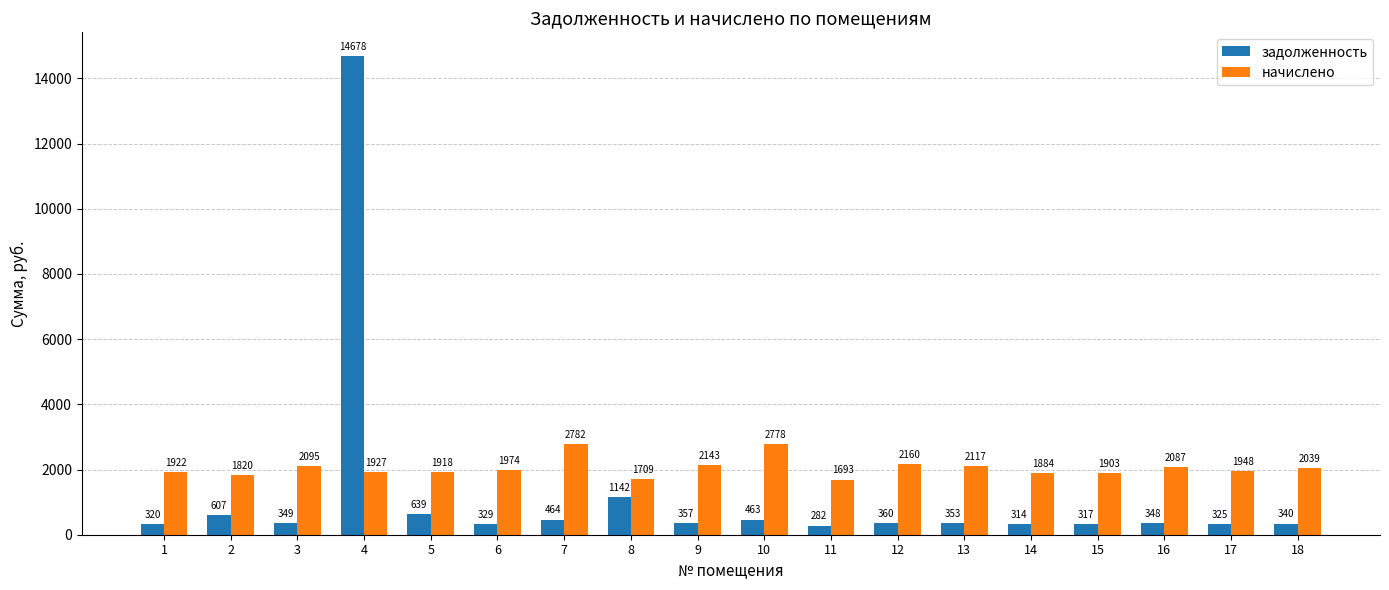

List the labels in order of задолженность value, smallest first.

11, 14, 15, 1, 17, 6, 18, 16, 3, 13, 9, 12, 10, 7, 2, 5, 8, 4